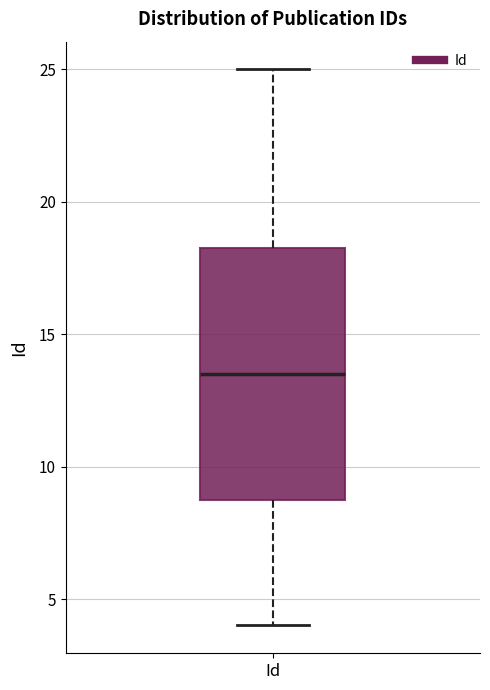

Read this box plot against the y-axis: the position of the median line, the range covered by the box, and the ends of both whiskers. The values are not printed on the chart, so give them approximately, as read against the axis.

median 13.5, box 9.0 to 18.5, whiskers 4.0 to 25.0